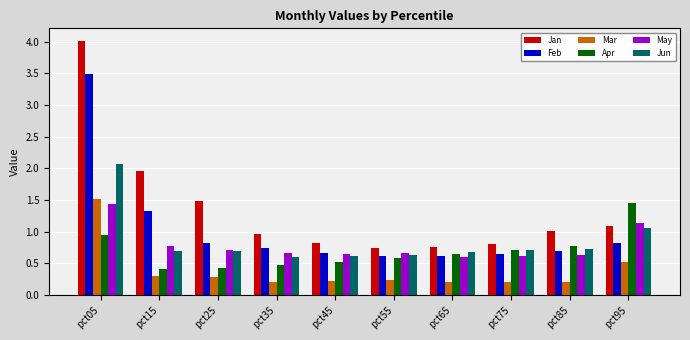

Which series has the widest spread of values?

Jan